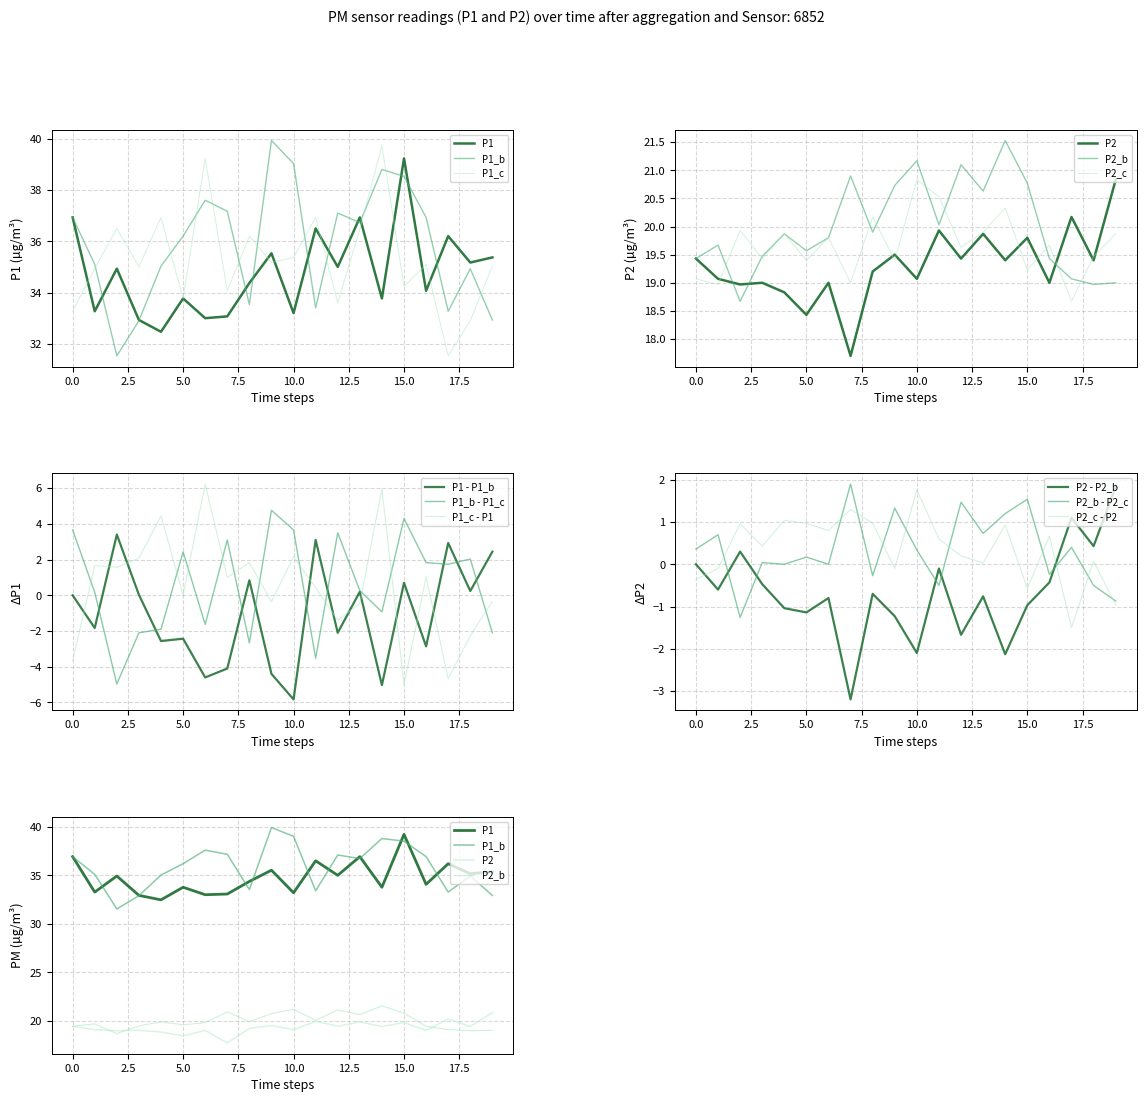

Which series has the largest total across all categories?

P1_b